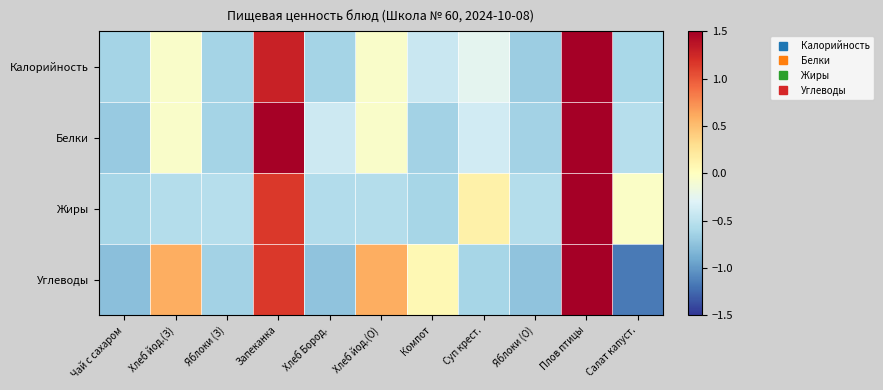

What is the spread (max minus min) of values at Хлеб йод.(З)?

1.1